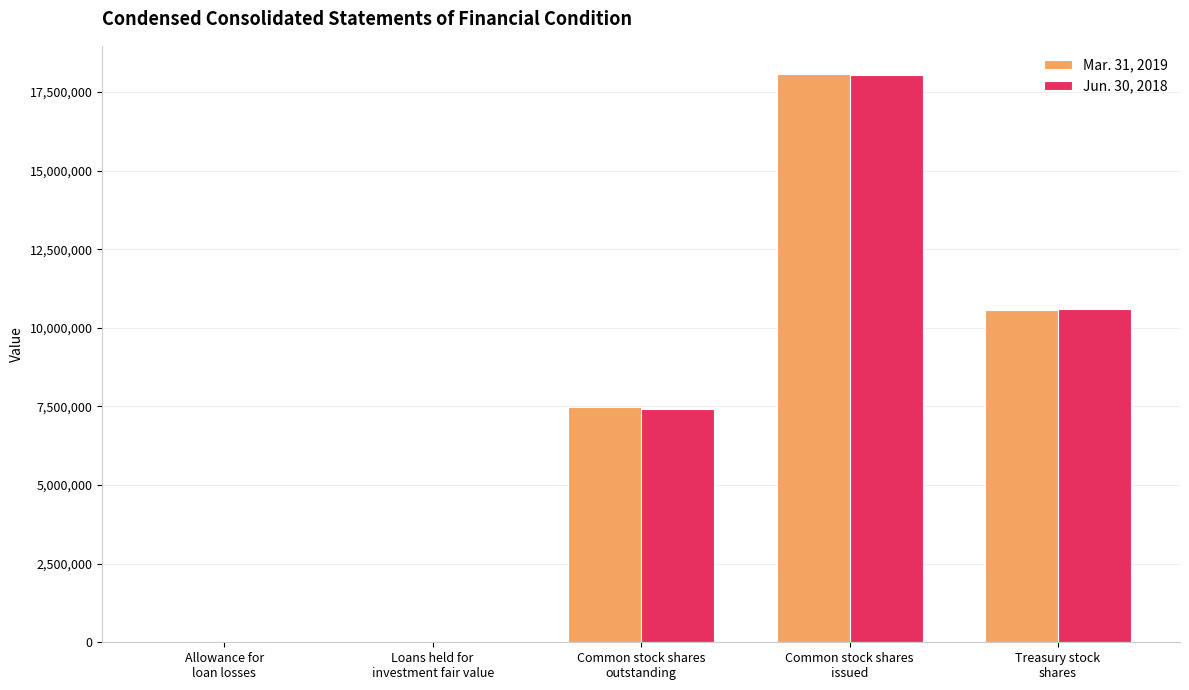

Which series has the widest spread of values?

Mar. 31, 2019